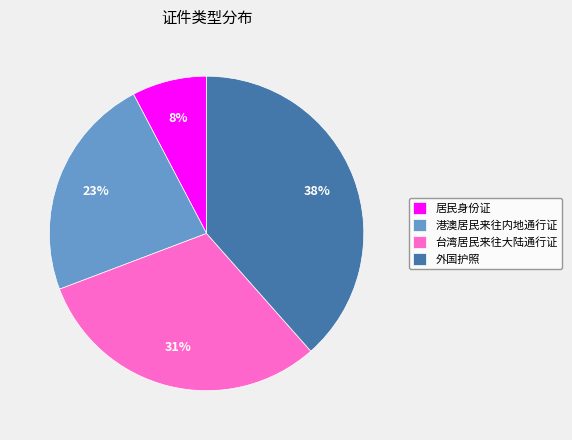

What percentage is the 居民身份证 slice, to the nearest percent?

8%